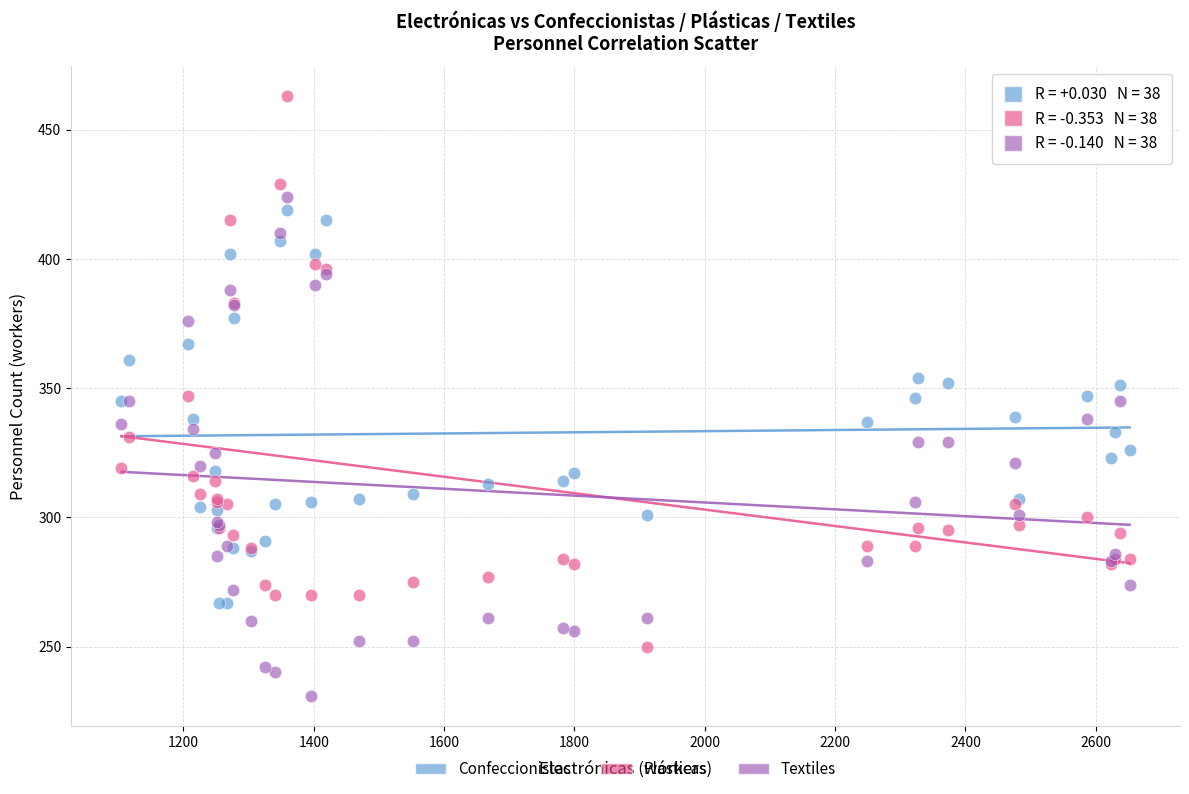

Which series reaches the maximum Y coordinate?

Plásticas